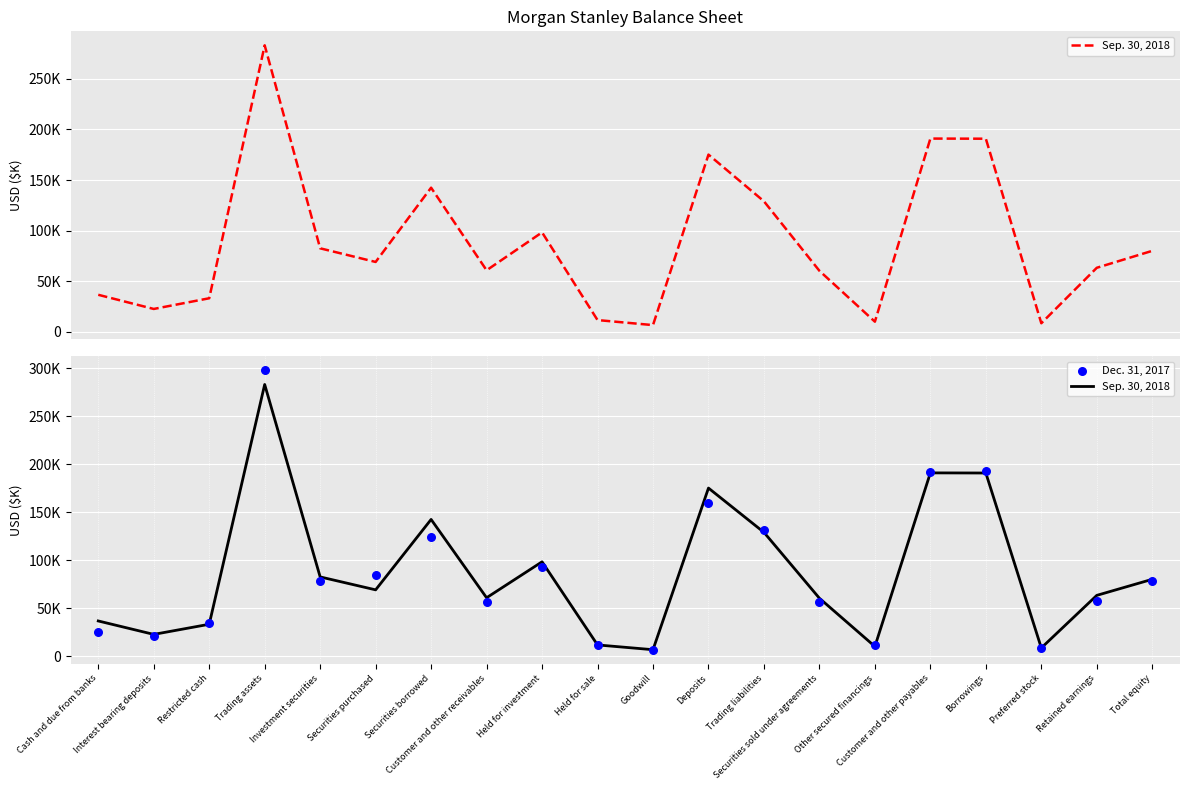

At how many categories does at least one series exceed 75353?

10